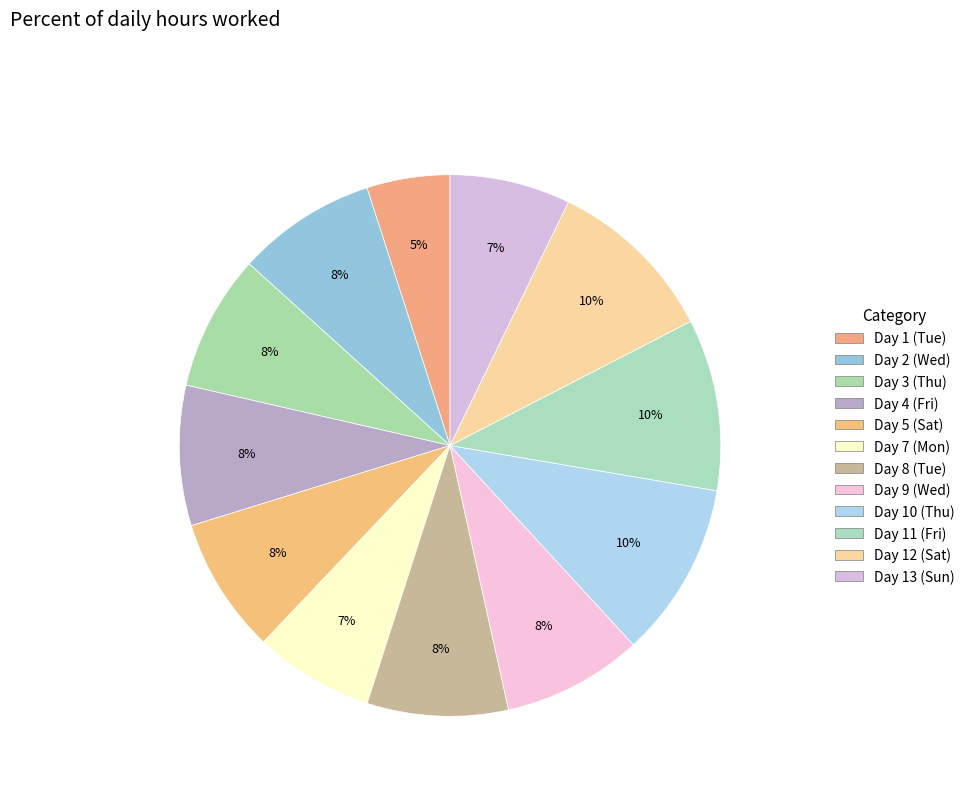

What is the change in value from Day 3 (Thu) to Day 9 (Wed)?

+0.3